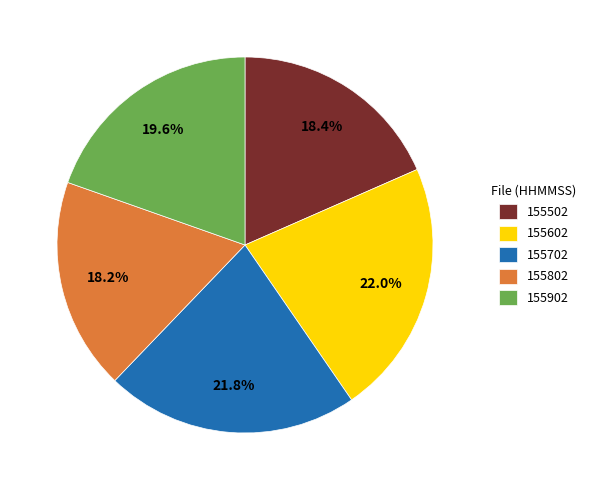

Approximately how many times larger is the value at 155502 compared to 155702?

0.8